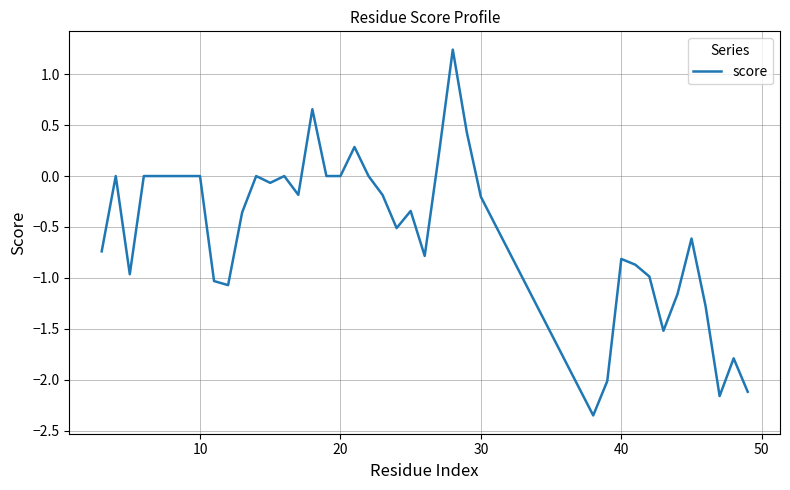

What is the difference between the maximum and minimum values?

3.6